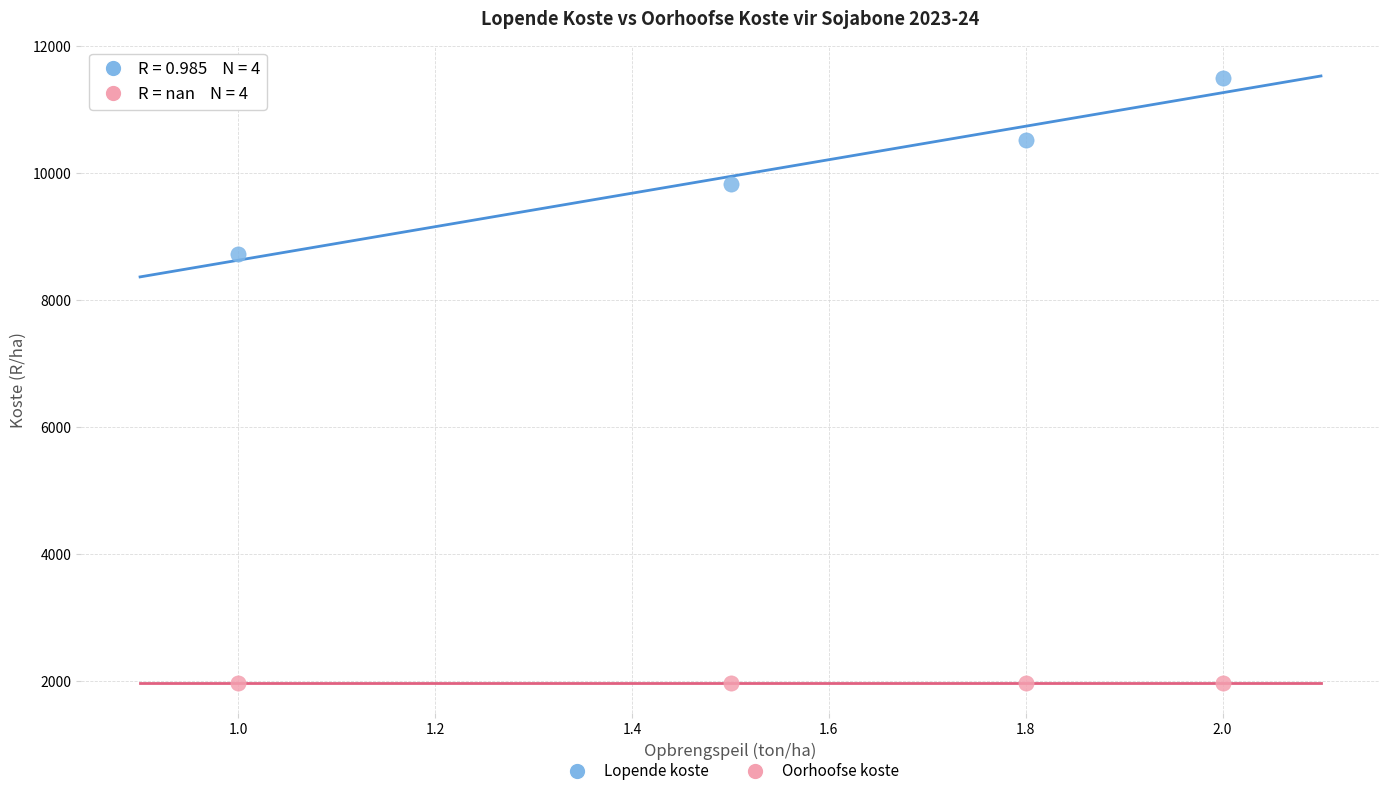

Across all series, what Y value is closest to 6730?

8732.3